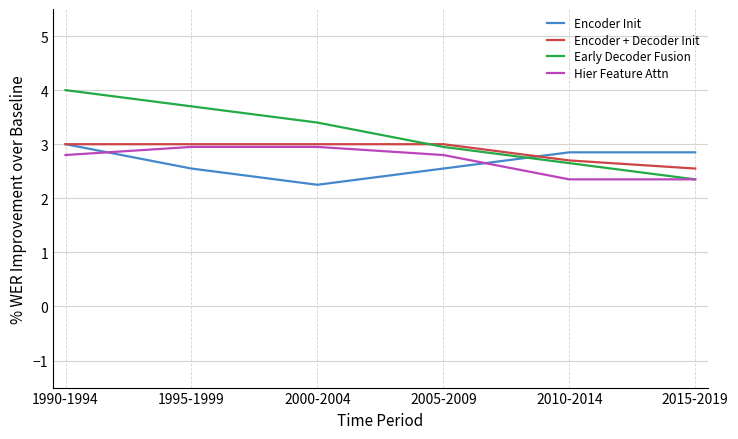

Read the Early Decoder Fusion value at 2005-2009.

3.0